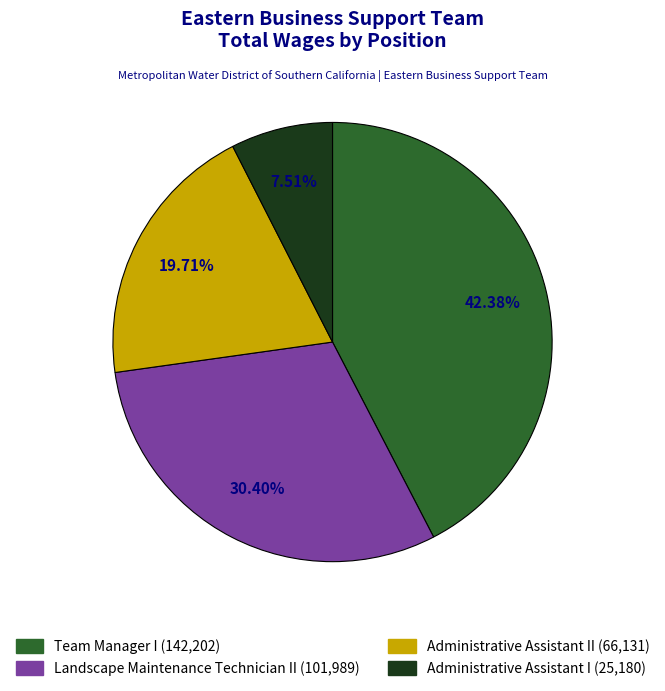

Combined, do Administrative Assistant I and Team Manager I account for over 50%?

No